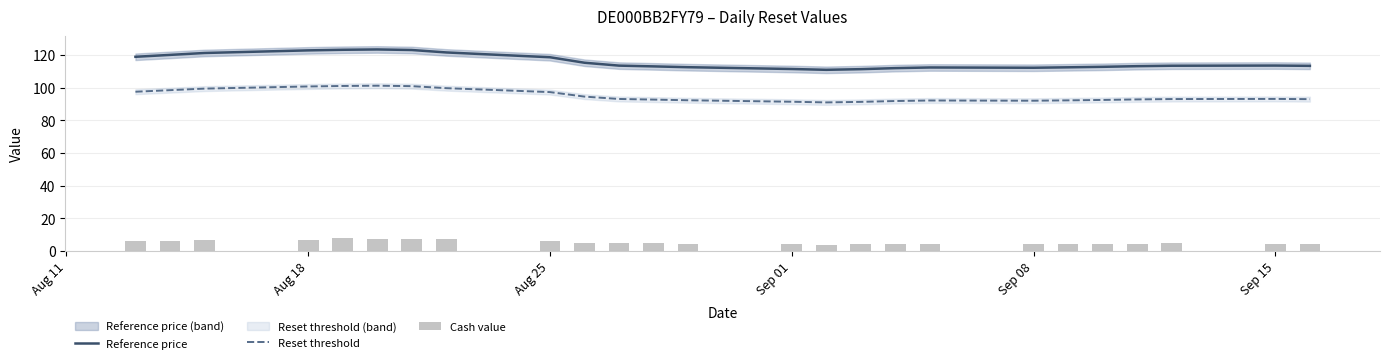

What is the value of the Reference price bar at the 25th from the left?

113.3